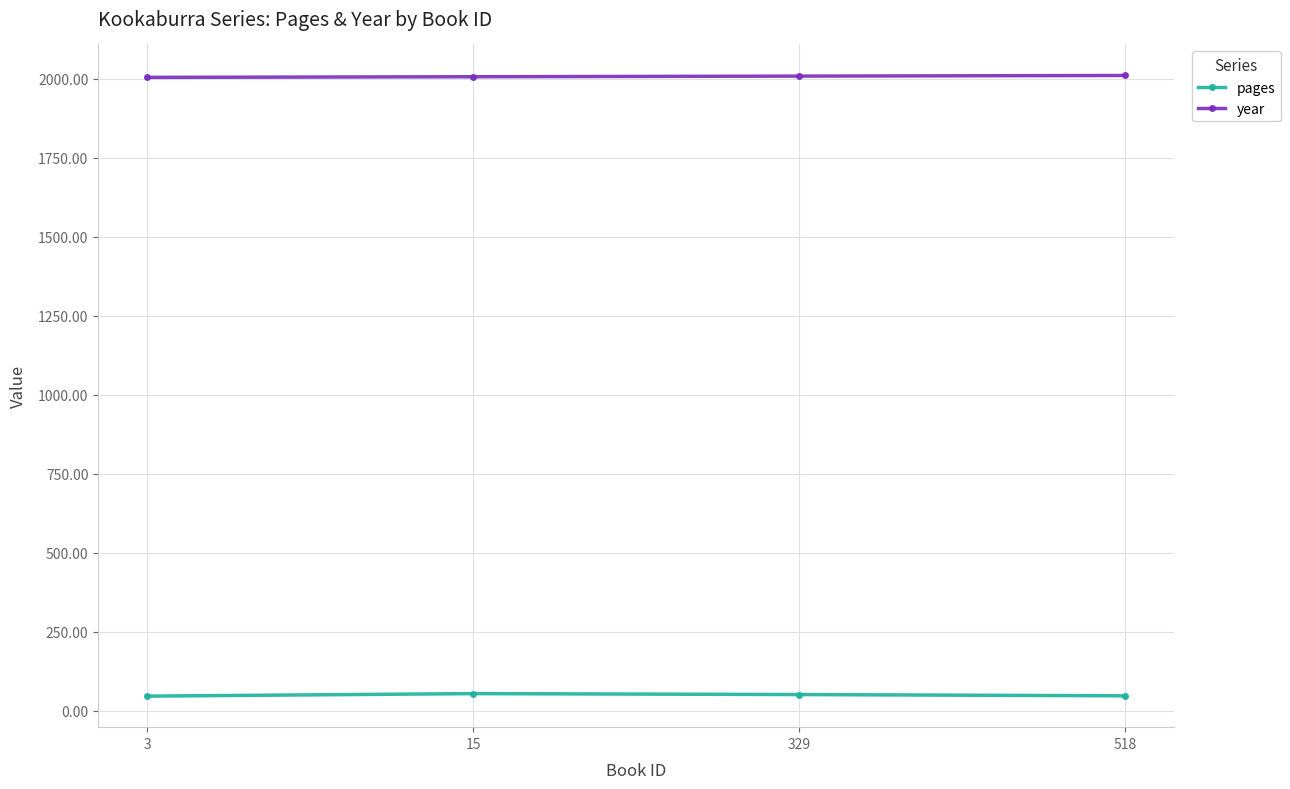

In pages, how many points are higher than both neighbors (excluding endpoints)?

1